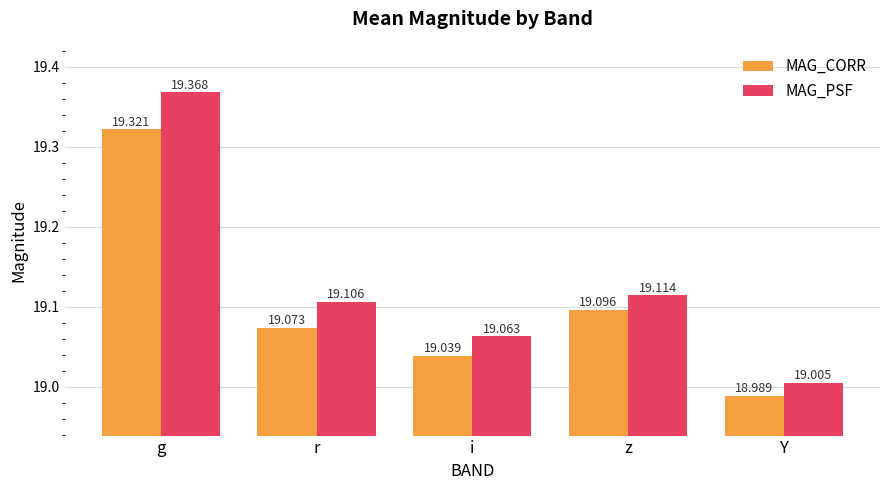

Where does the MAG_CORR series first go above 19?

g